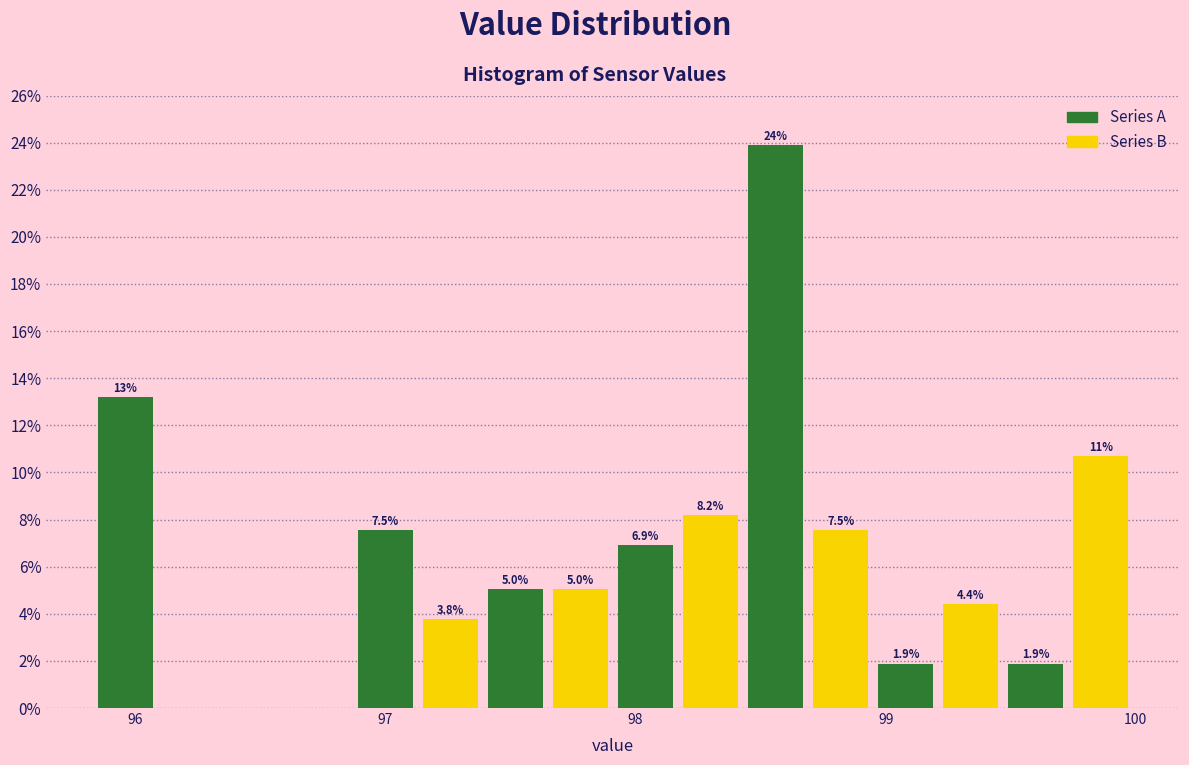

Read against the x-axis, roughly where is the centre of the tallest bar?

98.6